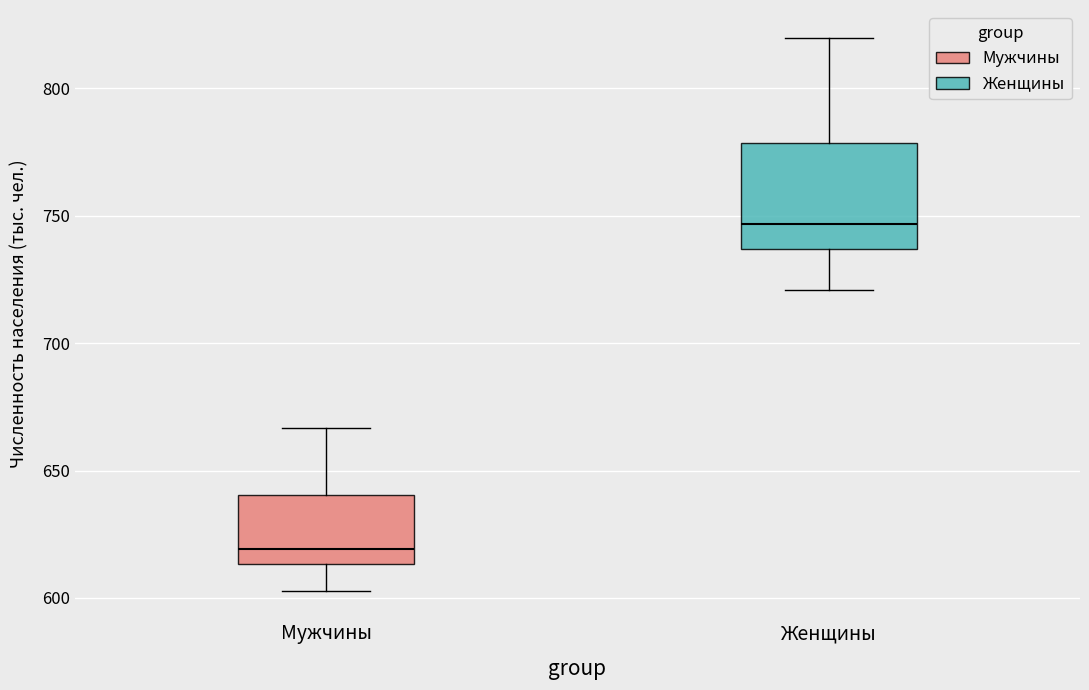

Where is the lower edge of the box for Мужчины on the y-axis? The values are not printed on the chart, so give them approximately, as read against the axis.

615